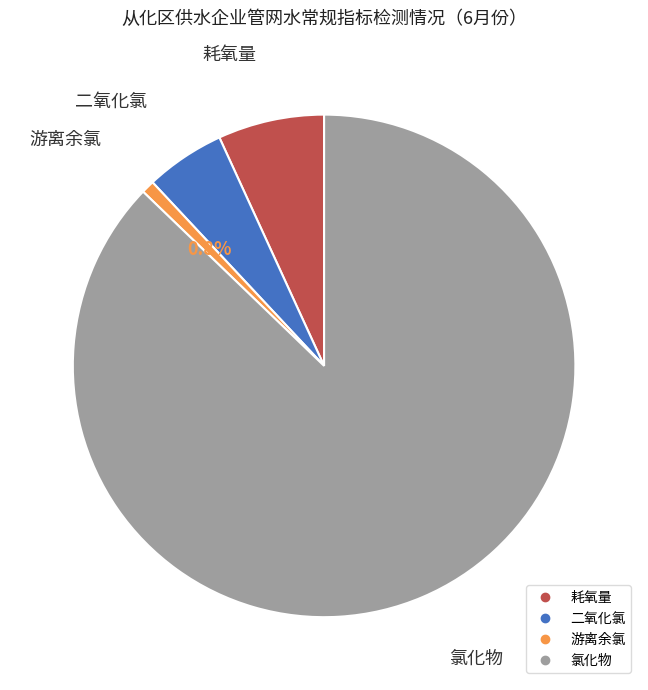

What portion of the pie excludes 耗氧量?

93.2%